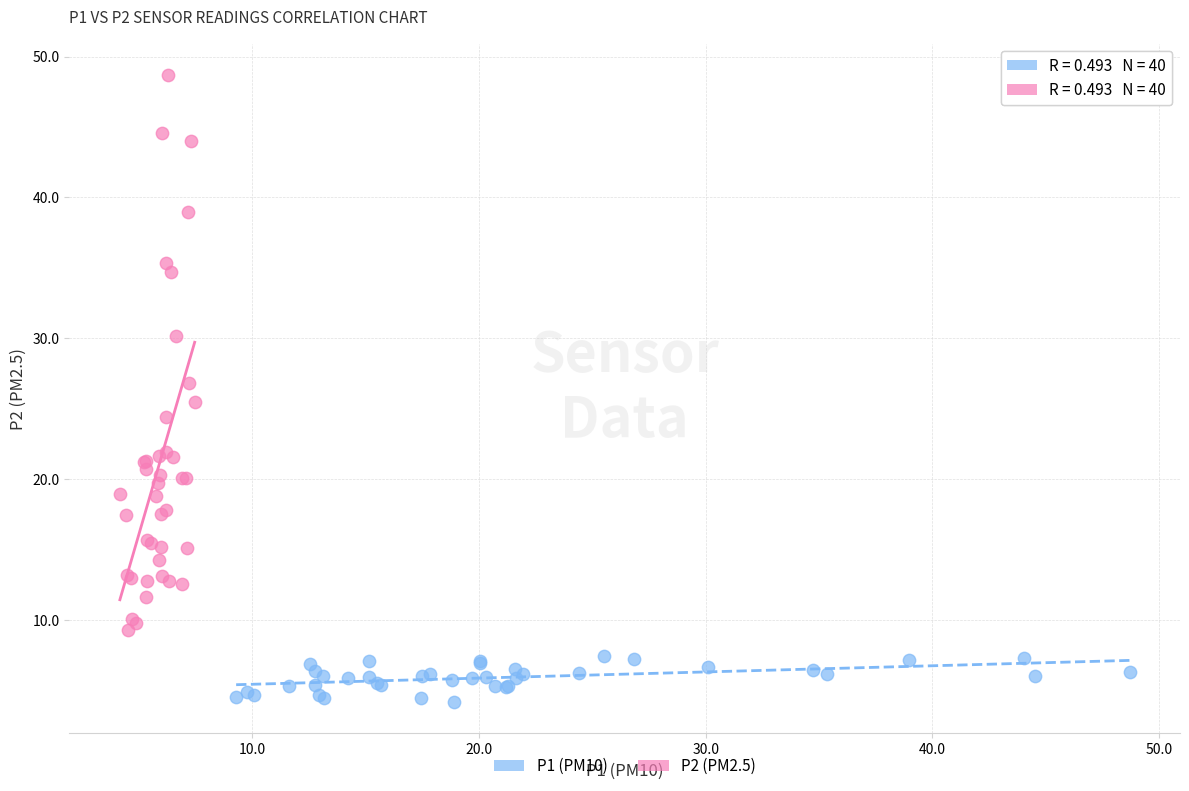

Which series reaches the maximum Y coordinate?

P2 (PM2.5)